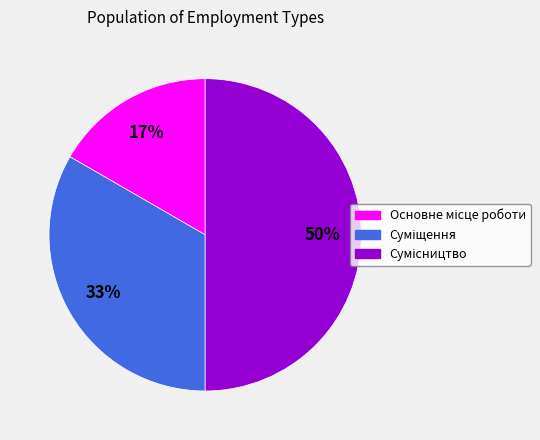

To the nearest percent, what is the average slice percentage?

33%